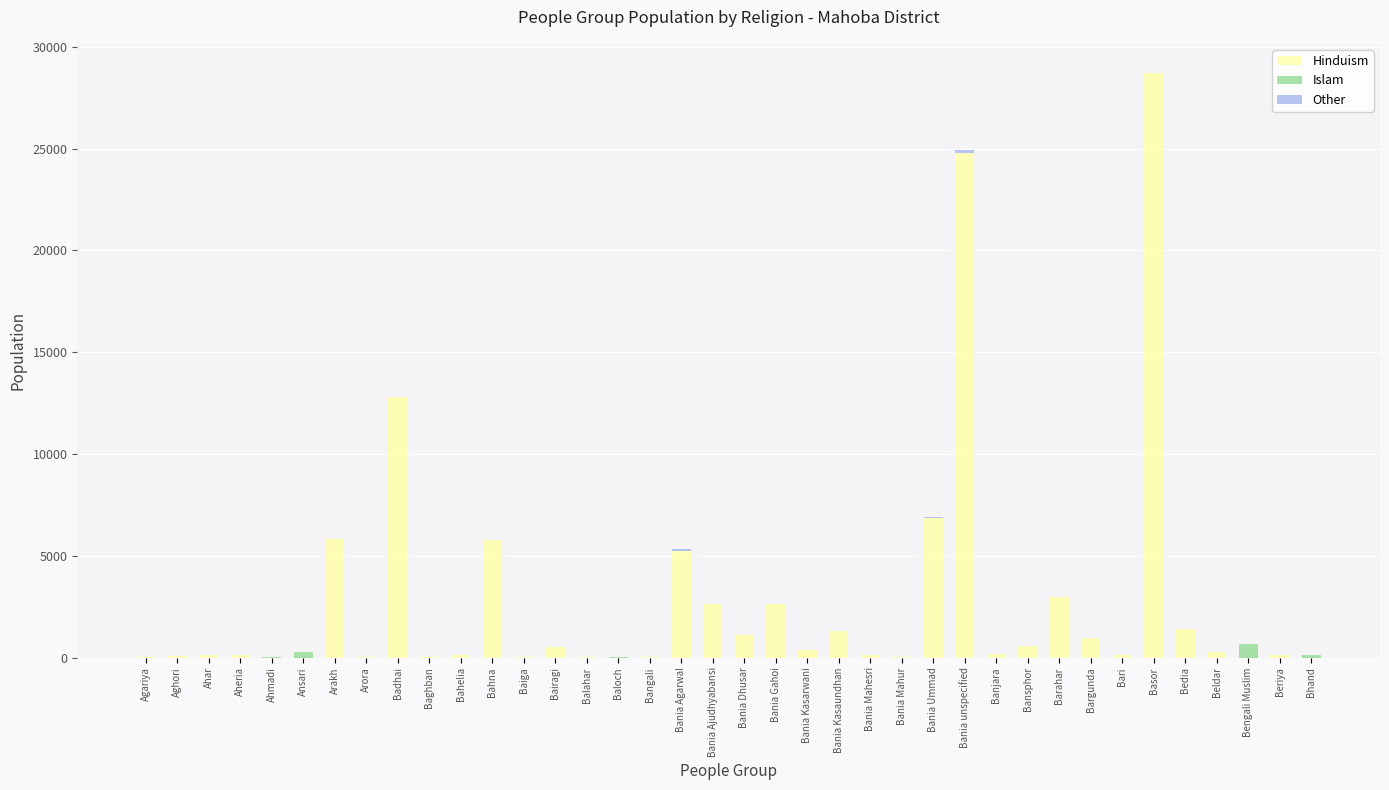

What is the sum of all Hinduism values?

106020